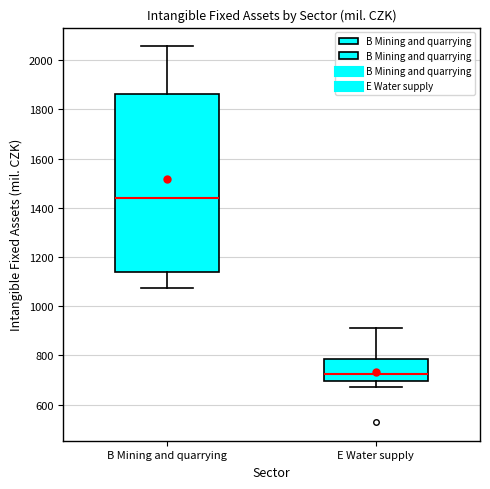

Which box is the tallest, from its lower edge to its upper edge?

B Mining and quarrying